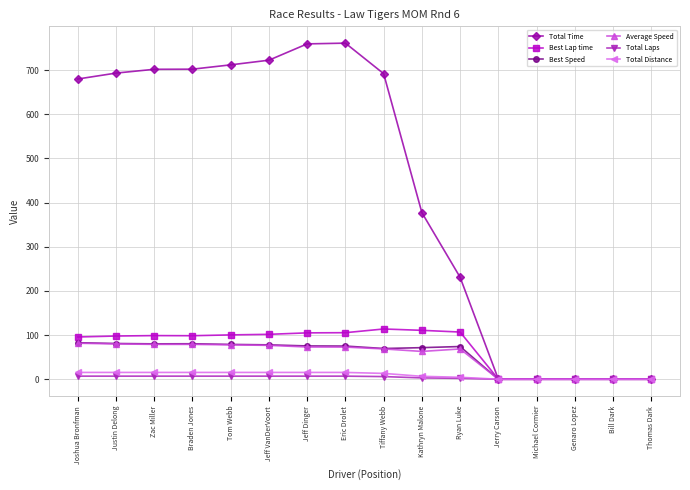

Is the value of Best Speed at Joshua Bronfman greater than the value of Best Lap time at Michael Cormier?

Yes